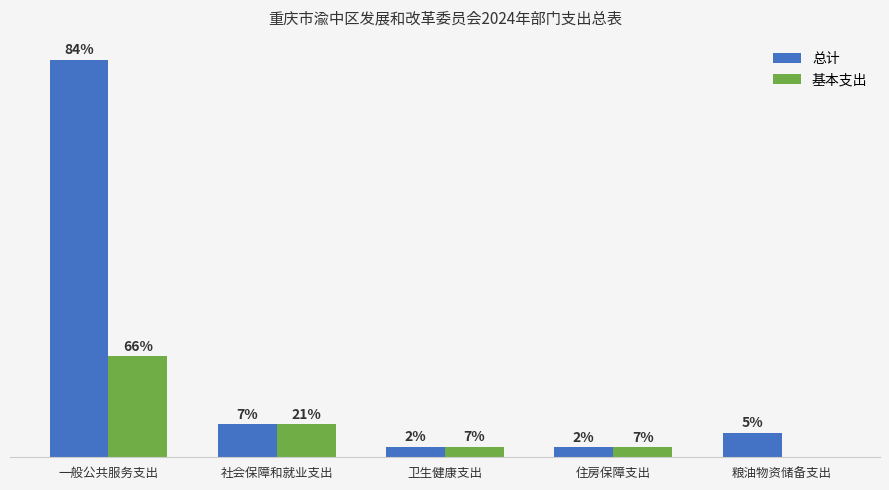

Reading left to right, transcribe all the data shown in this chart.

总计: 一般公共服务支出=2903.3	社会保障和就业支出=239.9	卫生健康支出=74.4	住房保障支出=73.2	粮油物资储备支出=176.9
基本支出: 一般公共服务支出=737.3	社会保障和就业支出=239.9	卫生健康支出=74.4	住房保障支出=73.2	粮油物资储备支出=0.0